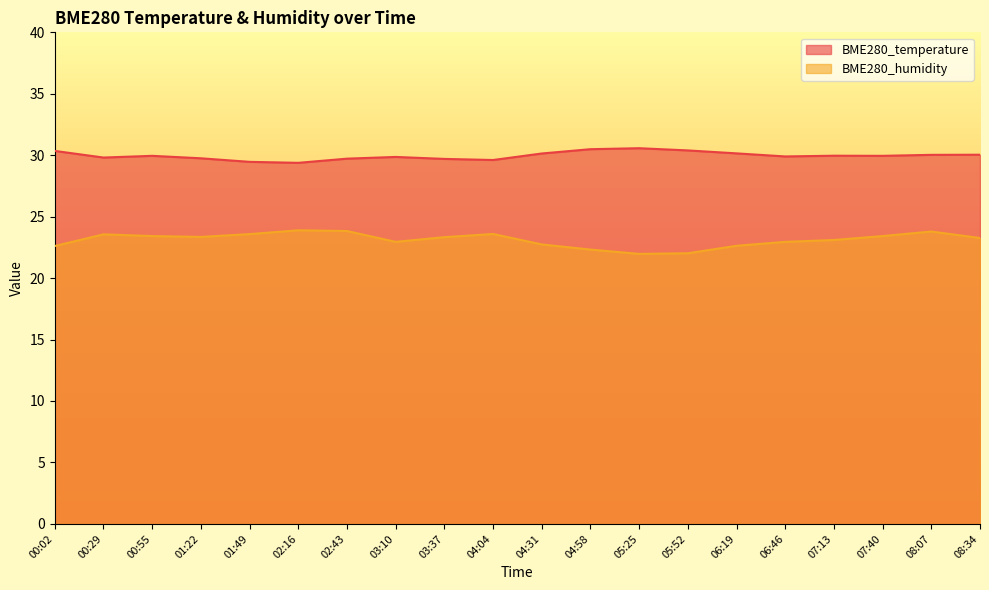

What is the value of the BME280_humidity point at the 1st from the left?

22.6